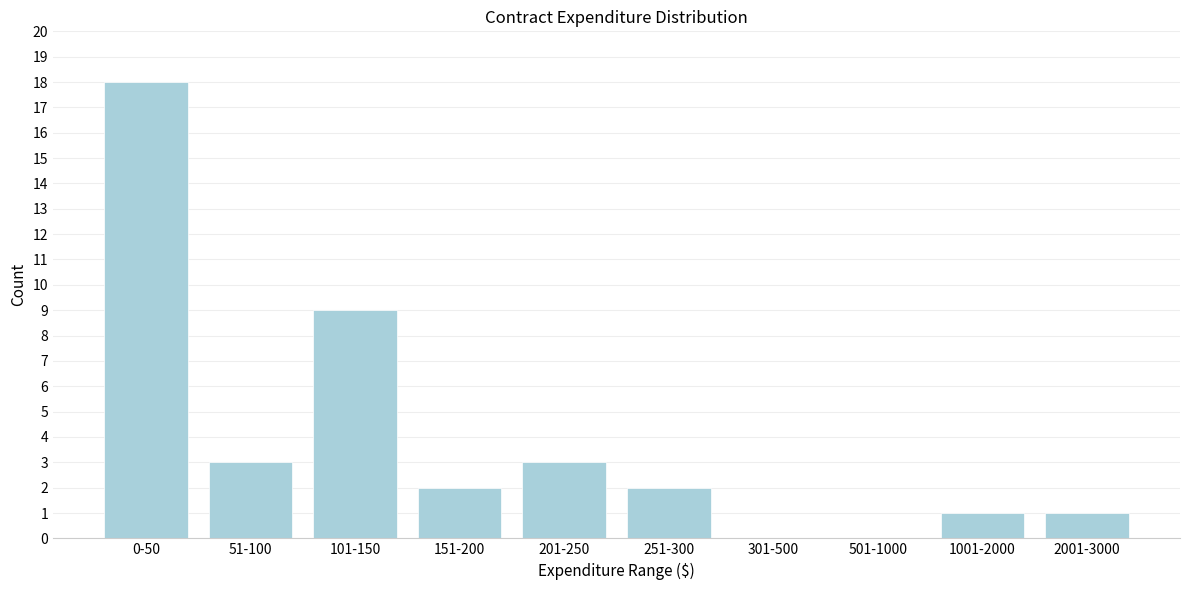

Reading left to right, list all the values displayed in this chart.

0-50=18	51-100=3	101-150=9	151-200=2	201-250=3	251-300=2	301-500=0	501-1000=0	1001-2000=1	2001-3000=1